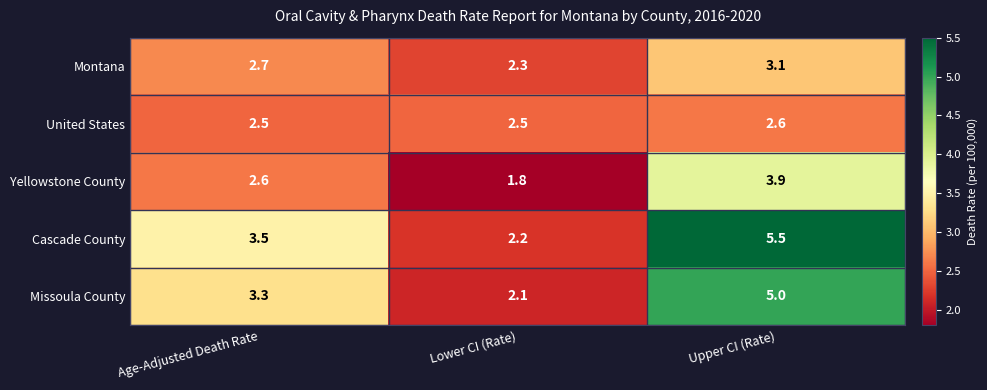

What is the sum of all Cascade County values?

11.2